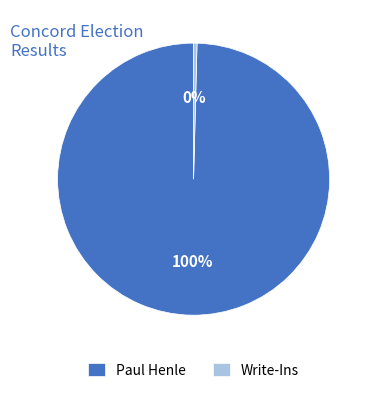

Is there any slice that represents more than half of the pie?

Yes